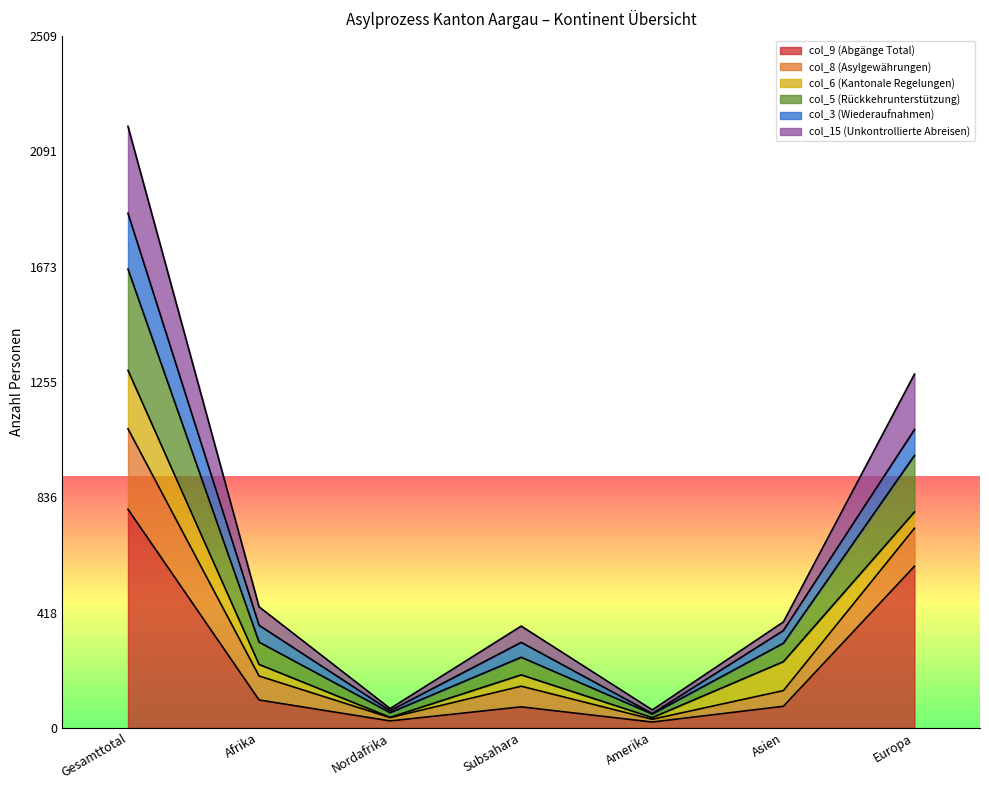

How many interior local valleys does the col_5 (Rückkehrunterstützung) series have?

2